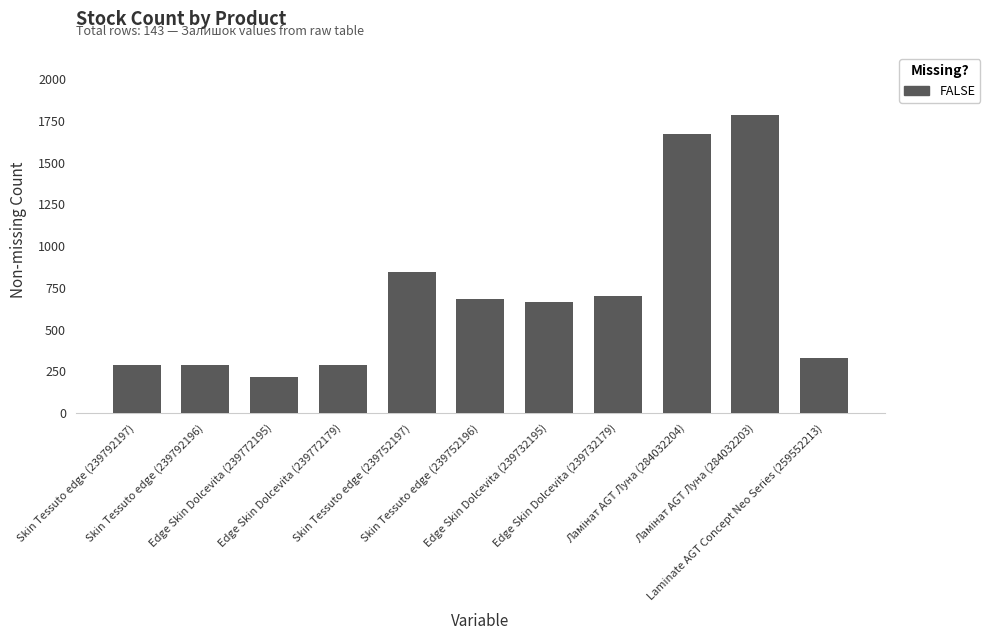

Are the bars horizontal?

No